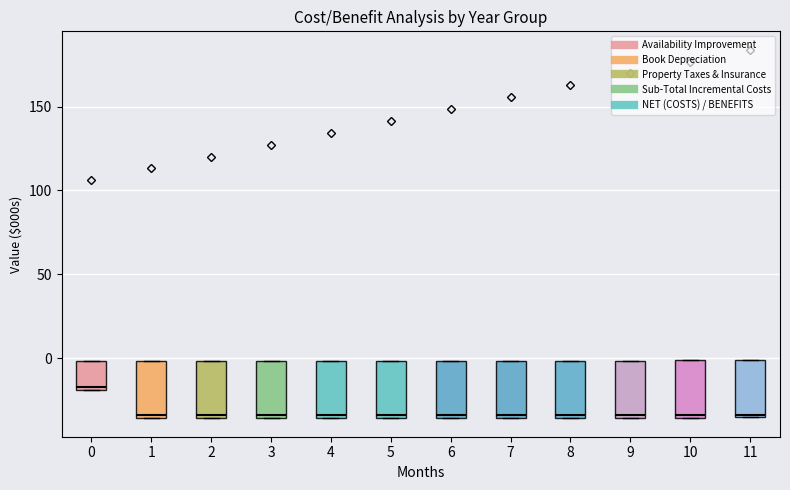

Which box has the highest median line?

0